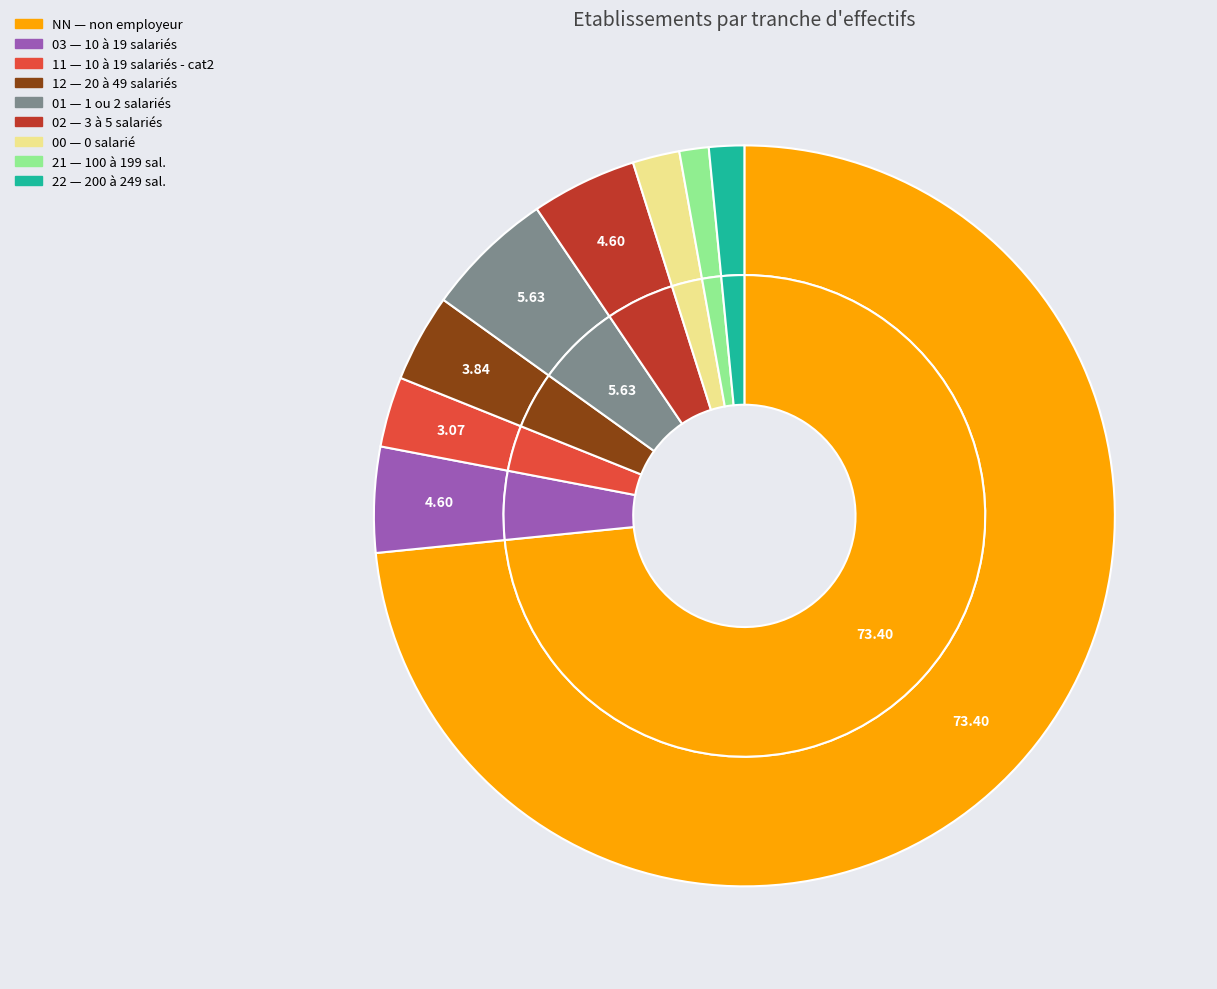

How many segments does this pie chart have?

9